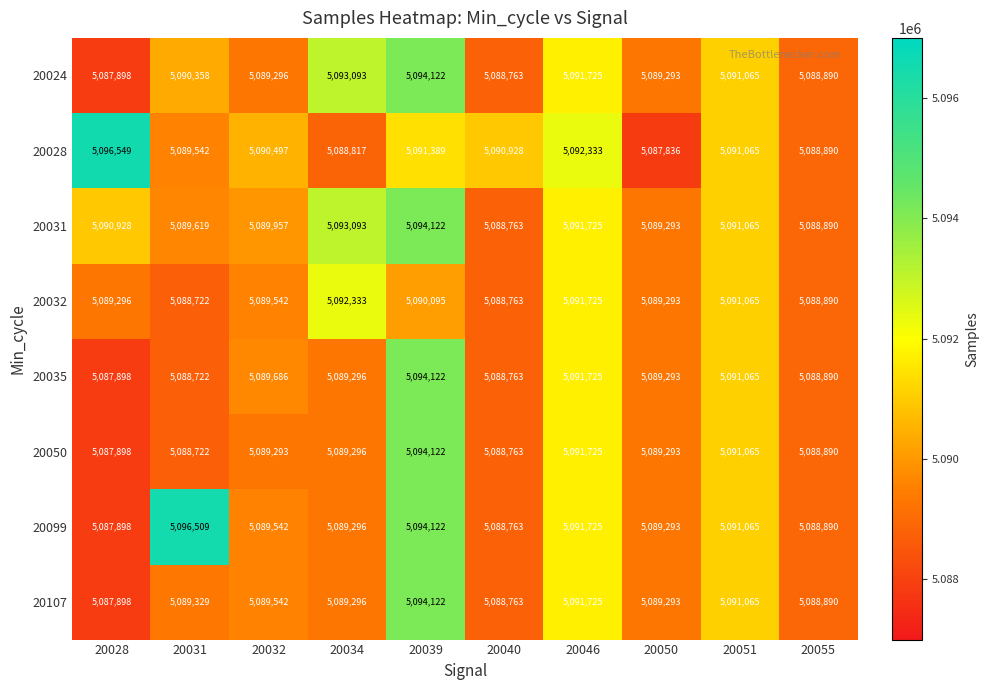

What is the average value of the 20028 series?

5090785